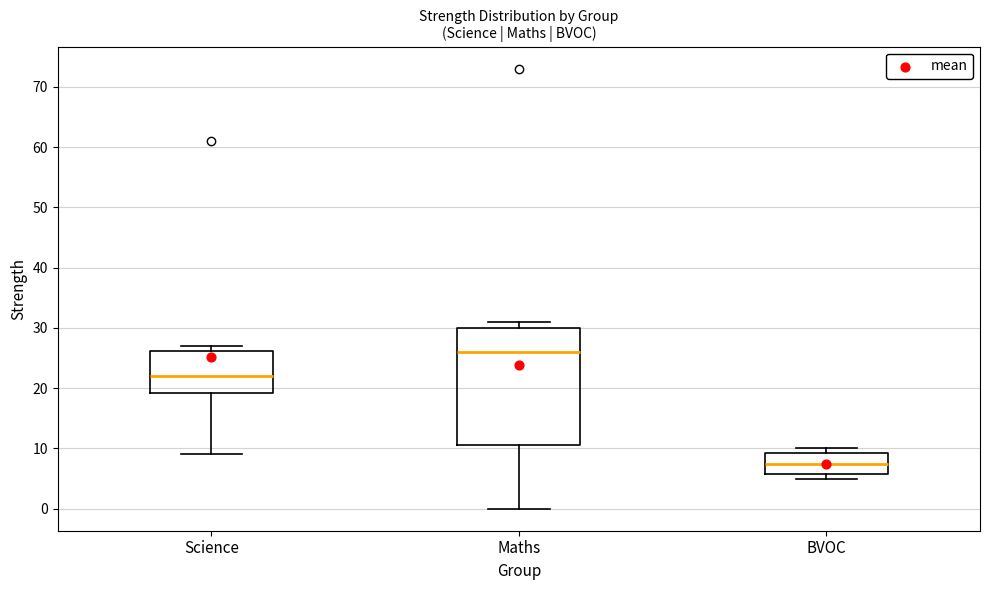

Reading left to right, transcribe this box plot: for each box, give where its median line is, the range the box spans, and where its two whiskers end, as read against the y-axis. The values are not printed on the chart, so give them approximately, as read against the axis.

Science: median 22, box 19 to 26, whiskers 9 to 27
Maths: median 26, box 11 to 30, whiskers 0 to 31
BVOC: median 8, box 6 to 9, whiskers 5 to 10